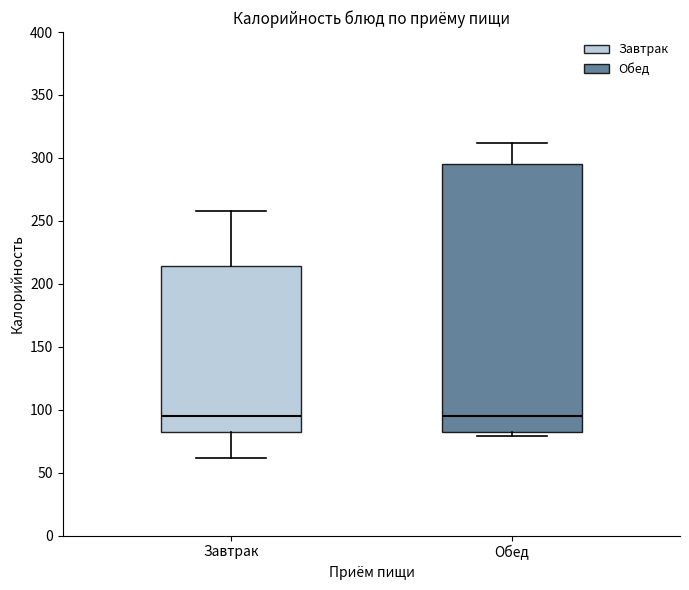

Reading left to right, read every box against the y-axis: the position of its median line, the range the box covers, and the ends of its whiskers. The values are not printed on the chart, so give them approximately, as read against the axis.

Завтрак: median 95, box 80 to 215, whiskers 60 to 260
Обед: median 95, box 80 to 295, whiskers 80 (just below the box's lower edge) to 310